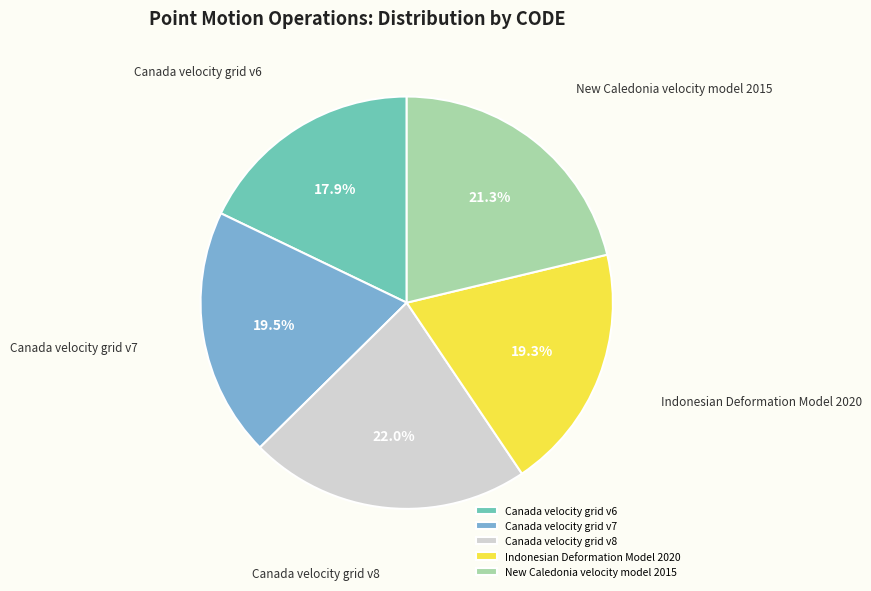

To the nearest percent, what percentage of the pie is Indonesian Deformation Model 2020?

19%